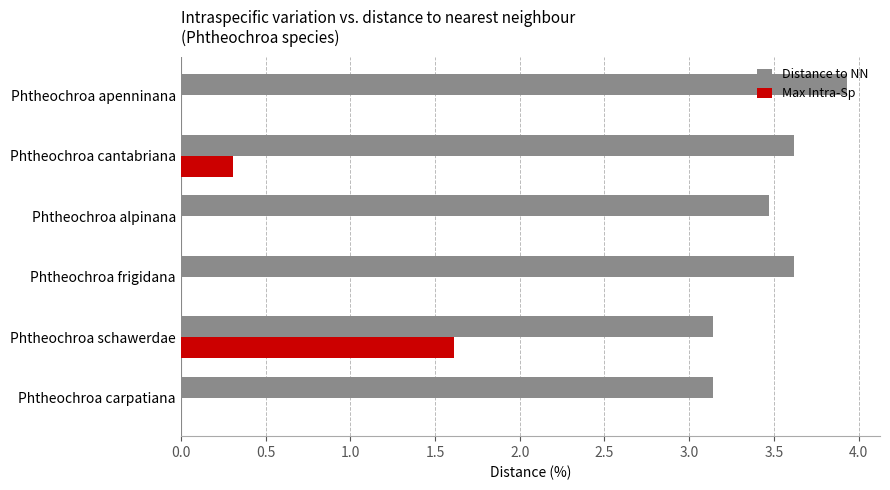

Count the number of data series in this chart.

2